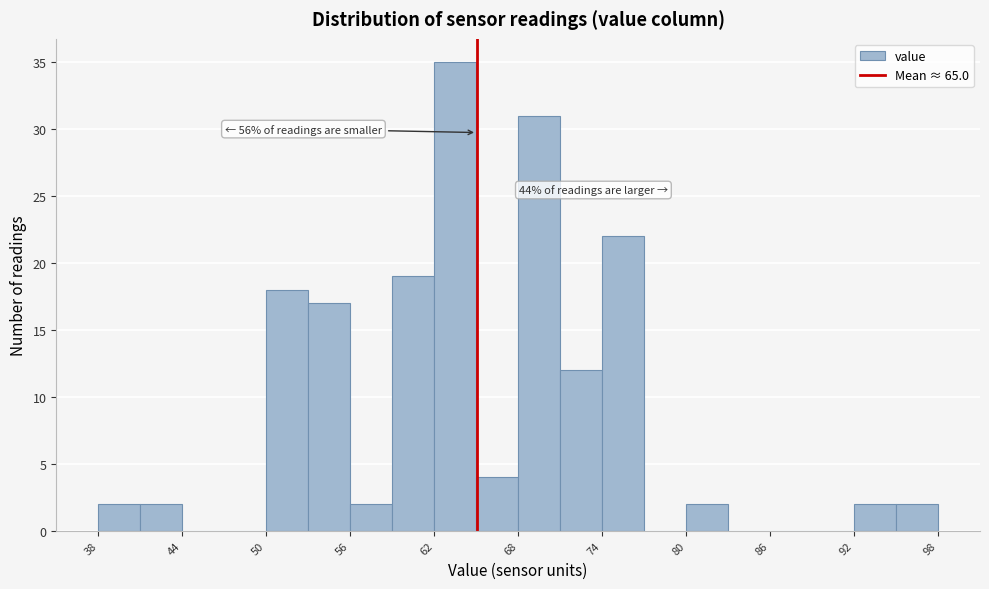

Read against the x-axis, roughly where is the centre of the tallest bar?

63